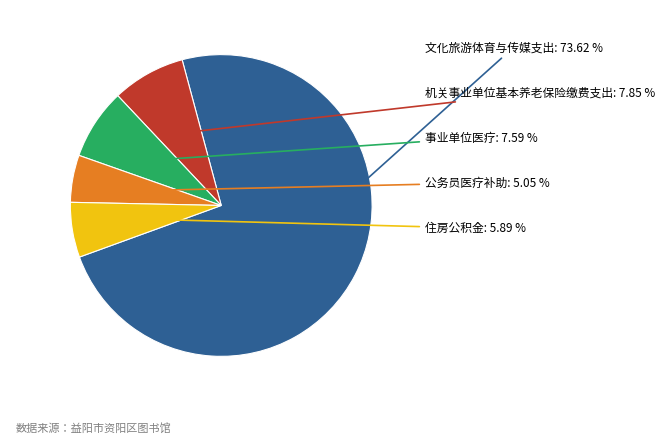

Is 事业单位医疗 the majority of the pie?

No